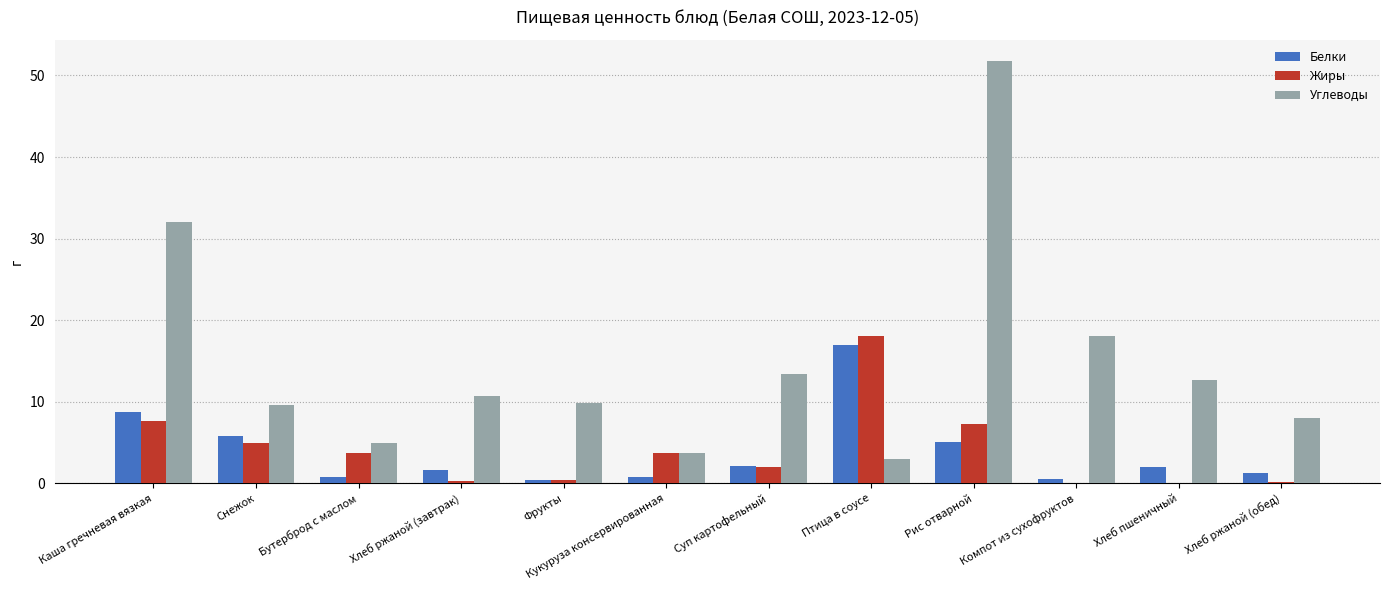

What is the difference between the Углеводы values at Компот из сухофруктов and Хлеб пшеничный?

5.4